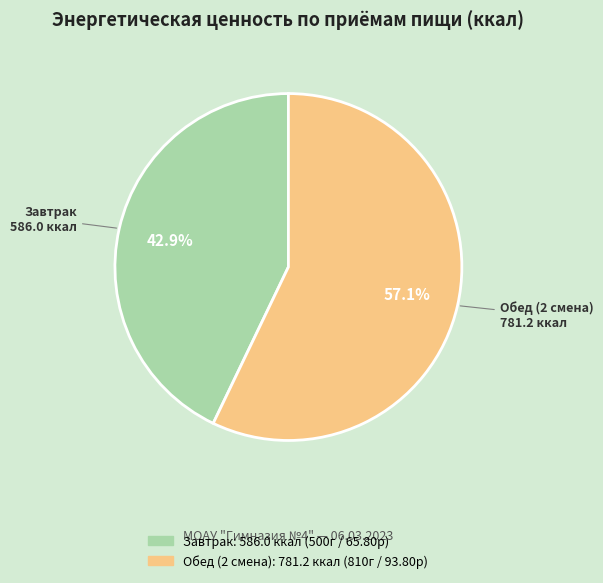

True or false: Обед (2 смена) accounts for 65% of the total.

False